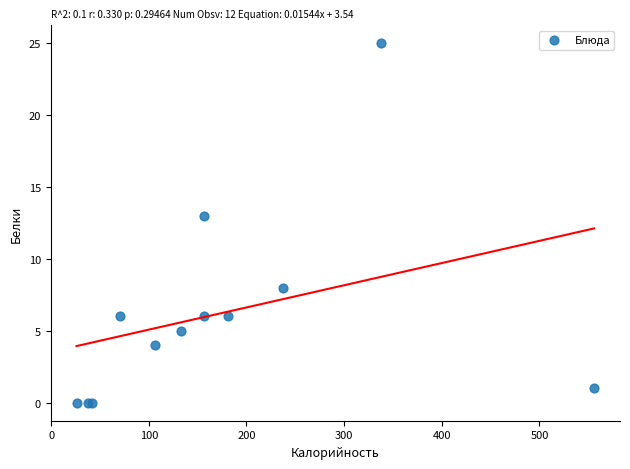

What Y value in the scatter plot is closest to 12?

13